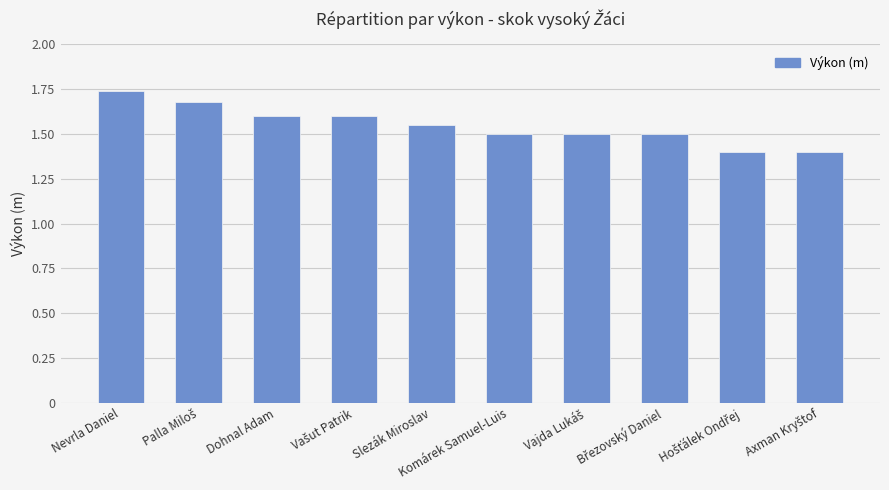

What is the smallest value displayed?

1.4